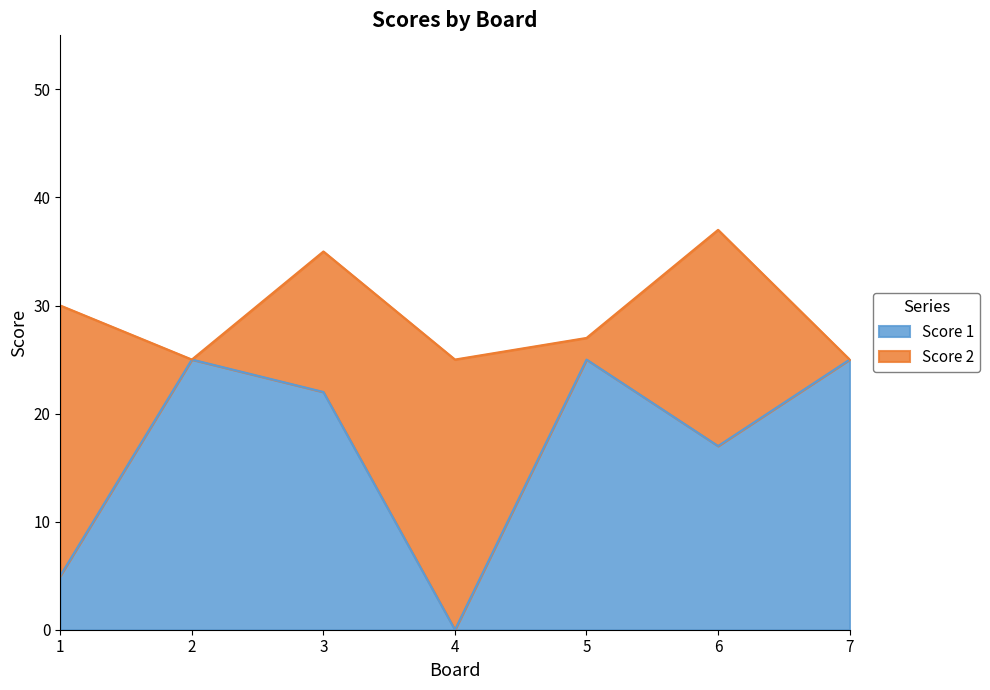

What is the difference between the maximum and minimum values in the Score 1 series?

25